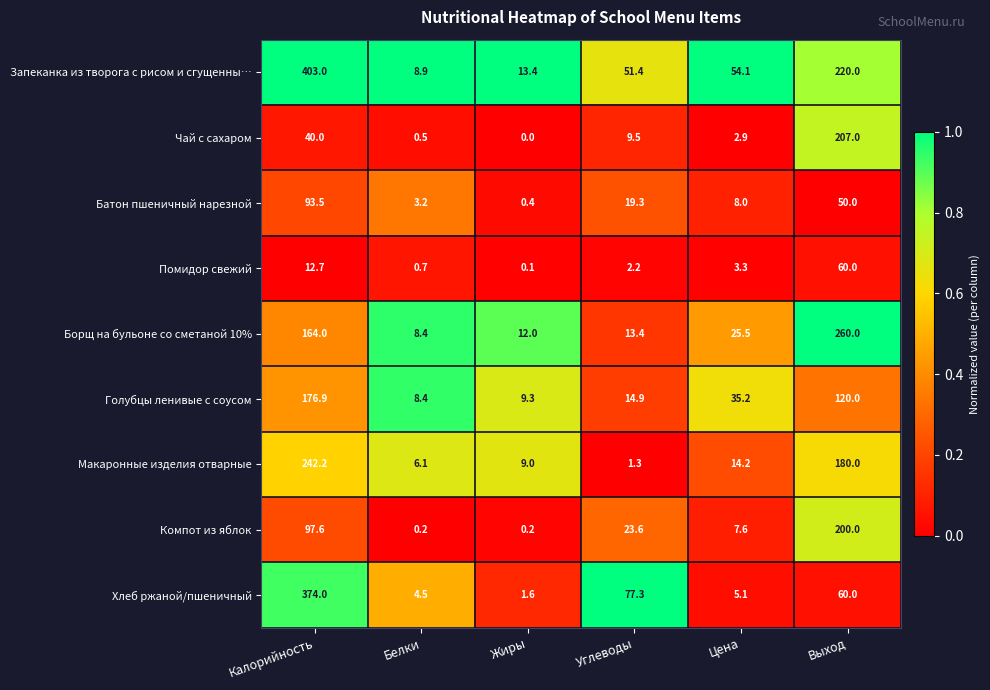

What is the maximum value for Хлеб ржаной/пшеничный?

374.0